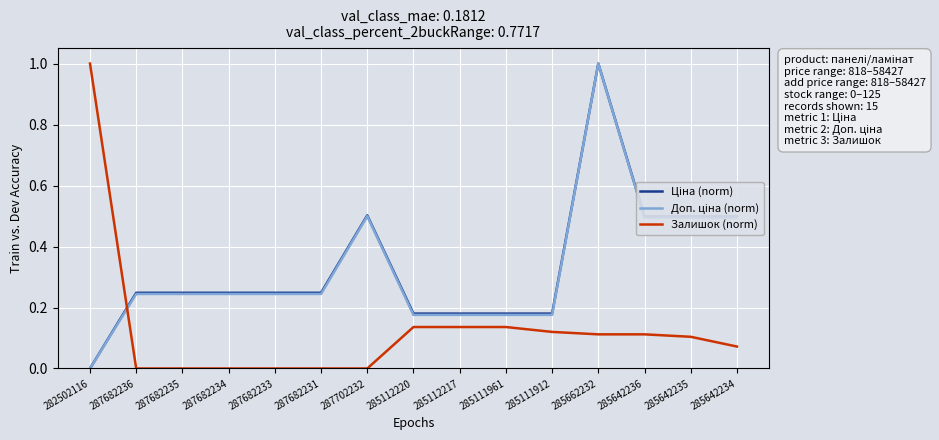

Is it true that Залишок (norm) equals 0.0 at 285642234?

False